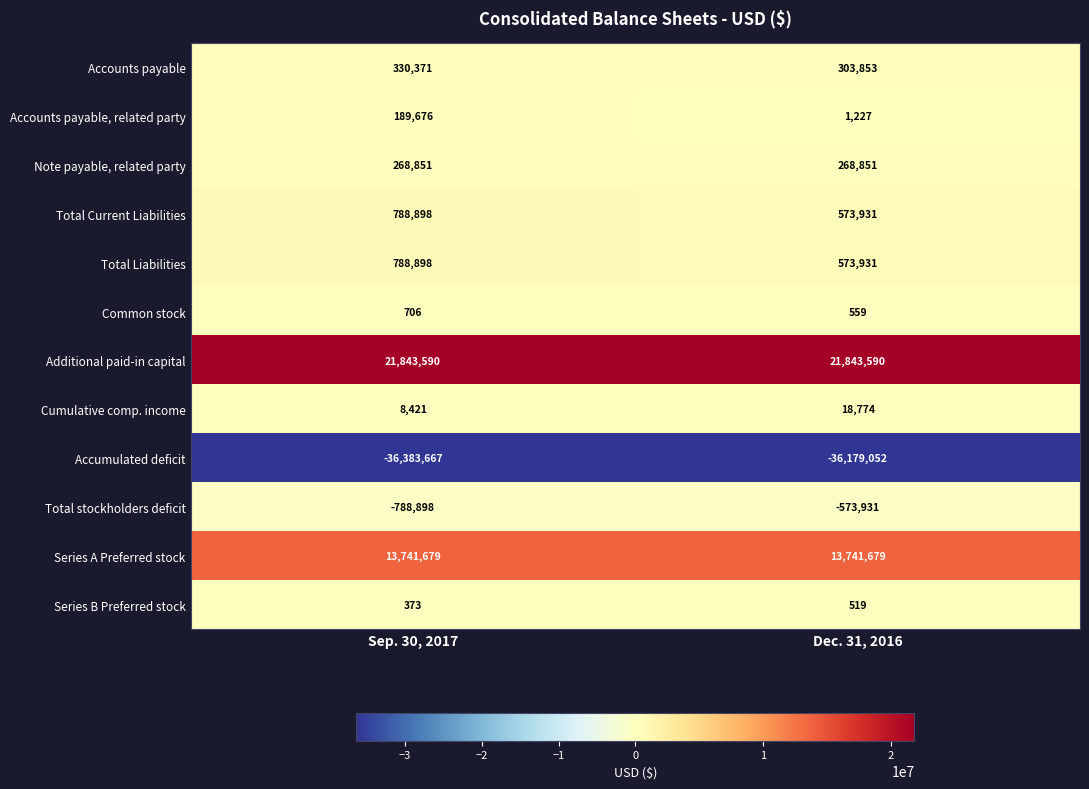

Reading right to left, transcribe all the data shown in this chart.

Accounts payable: 303853	330371
Accounts payable, related party: 1227	189676
Note payable, related party: 268851	268851
Total Current Liabilities: 573931	788898
Total Liabilities: 573931	788898
Common stock: 559	706
Additional paid-in capital: 21843590	21843590
Cumulative comp. income: 18774	8421
Accumulated deficit: -36179052	-36383667
Total stockholders deficit: -573931	-788898
Series A Preferred stock: 13741679	13741679
Series B Preferred stock: 519	373